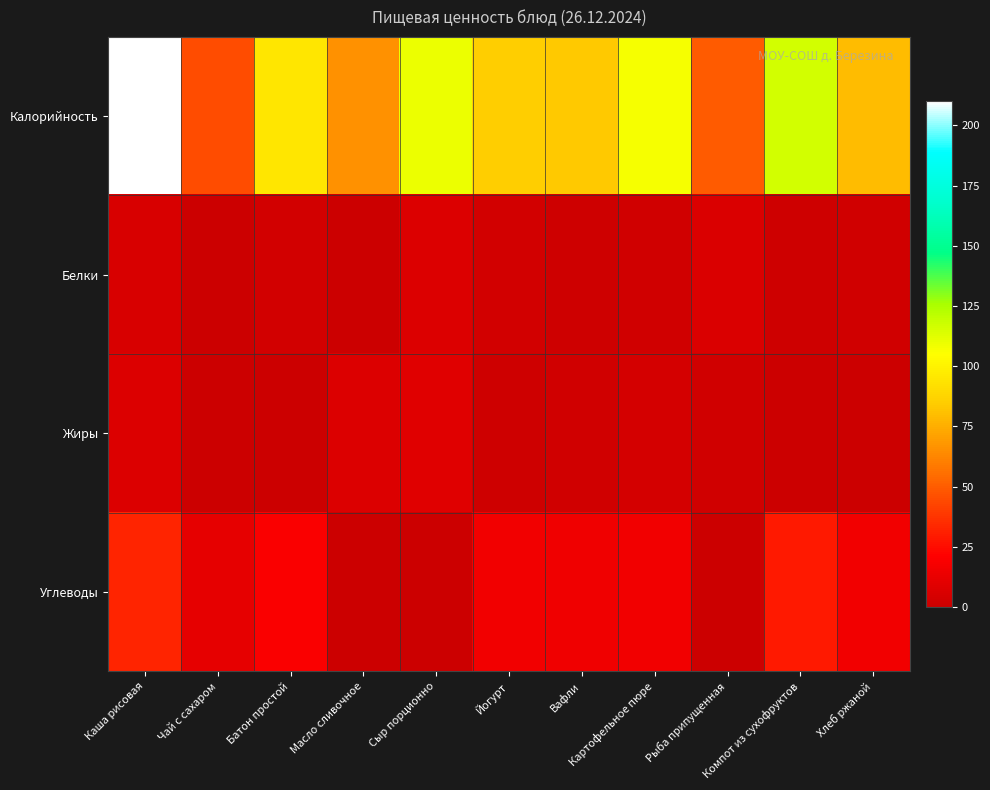

Which series changed the most between Чай с сахаром and Компот из сухофруктов?

Калорийность